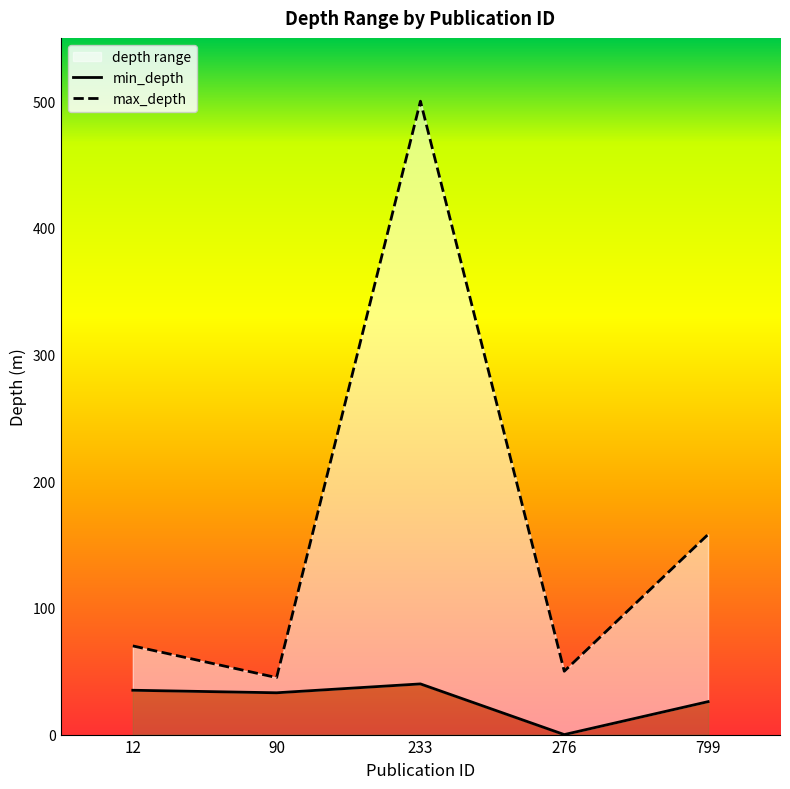

Which category has the lowest value in the min_depth series?

276